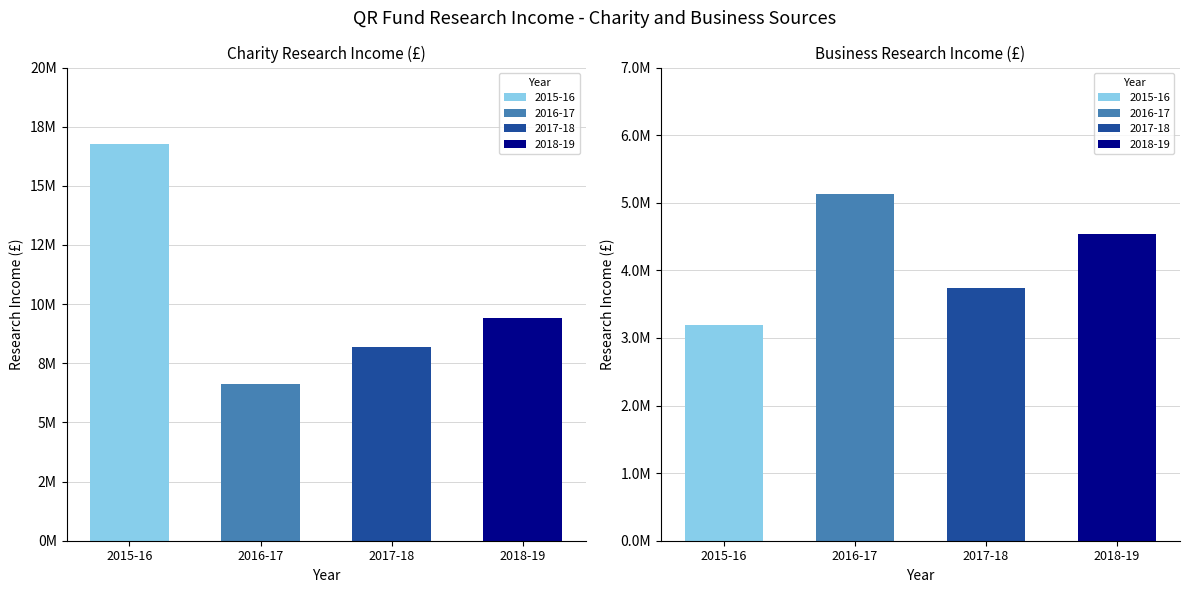

Which label corresponds to the largest value in the chart?

2015-16